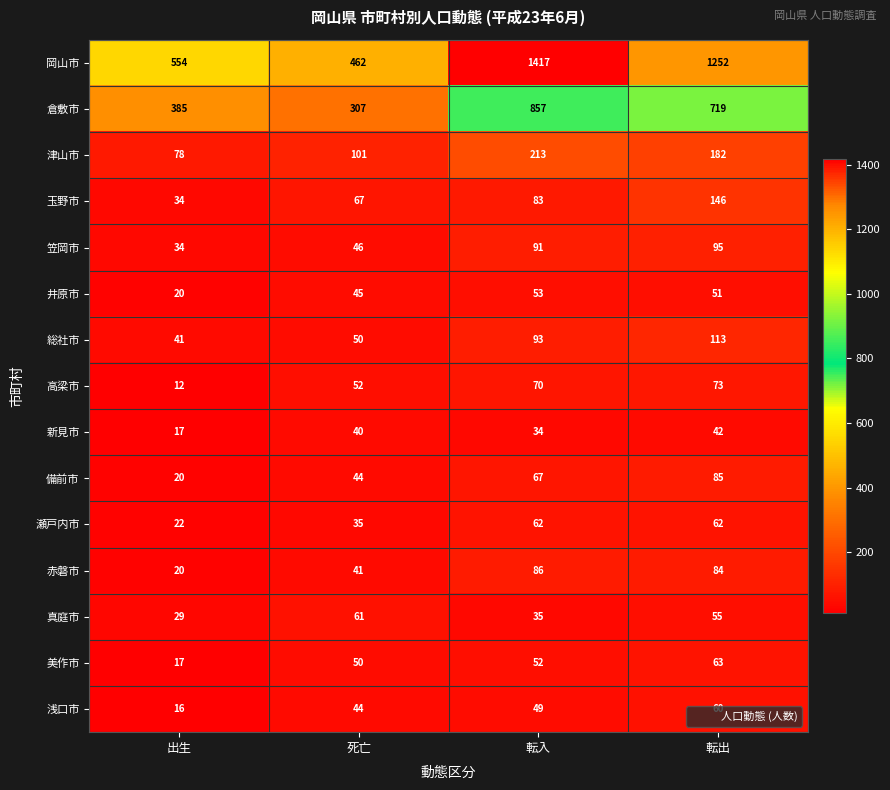

What is the maximum value for 新見市?

42